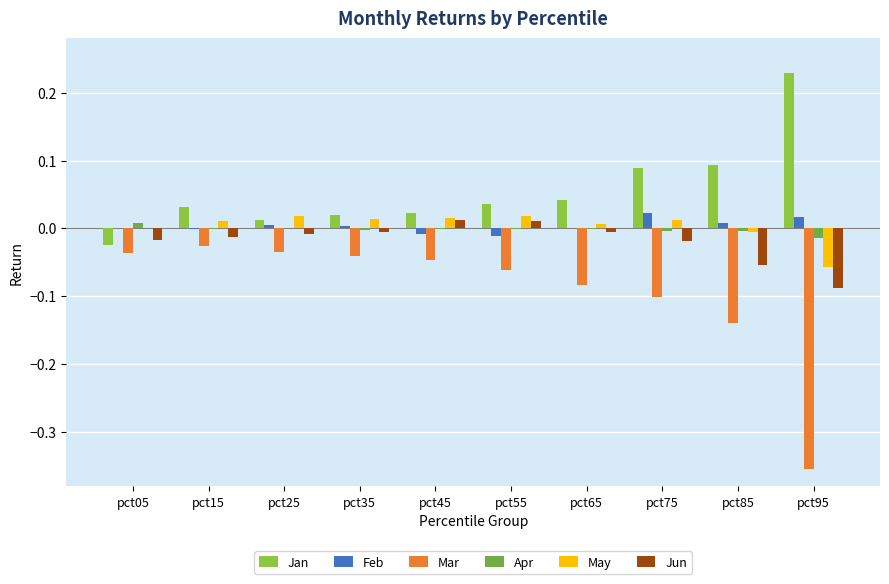

List the labels in order of Feb value, largest first.

pct75, pct95, pct85, pct25, pct35, pct65, pct05, pct15, pct45, pct55